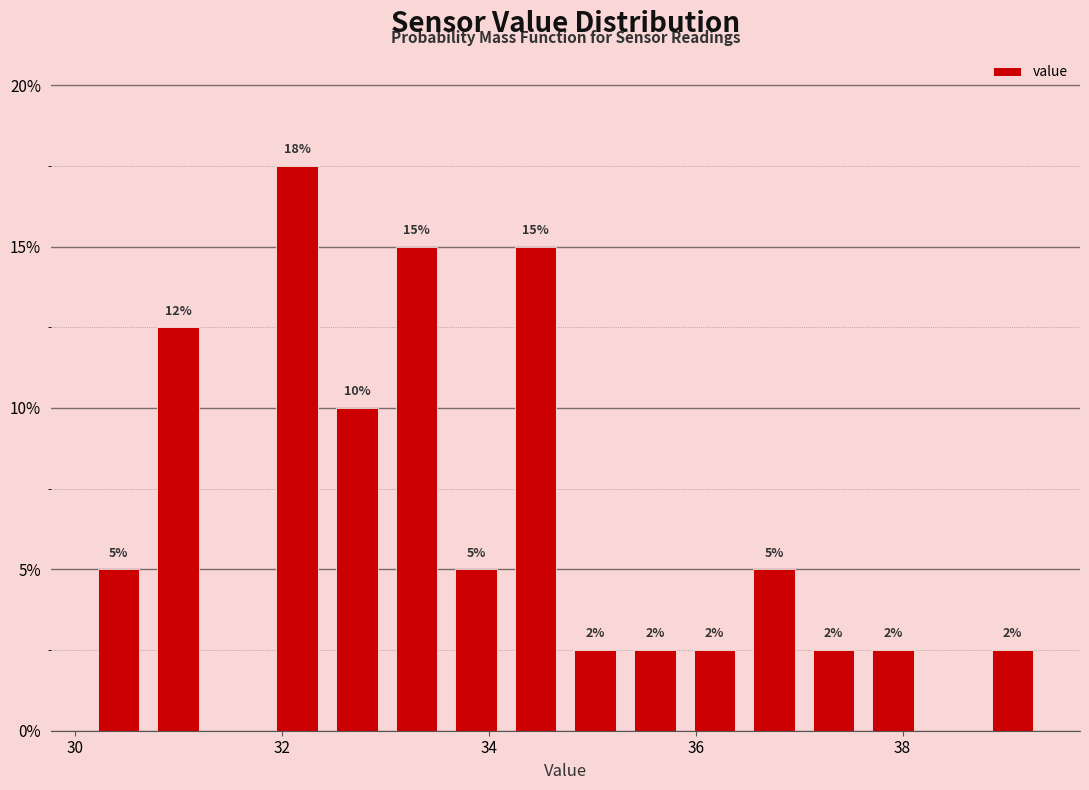

Around what value on the x-axis is the tallest bar? Give the approximate position of its centre, as read against the axis.

32.2